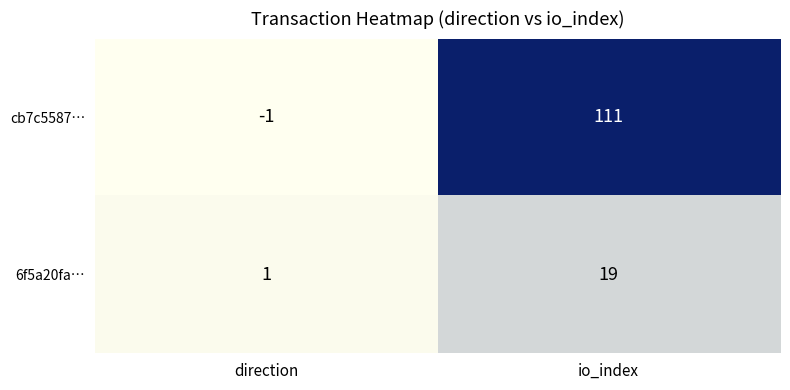

At which label does 6f5a20fa… reach its peak?

io_index